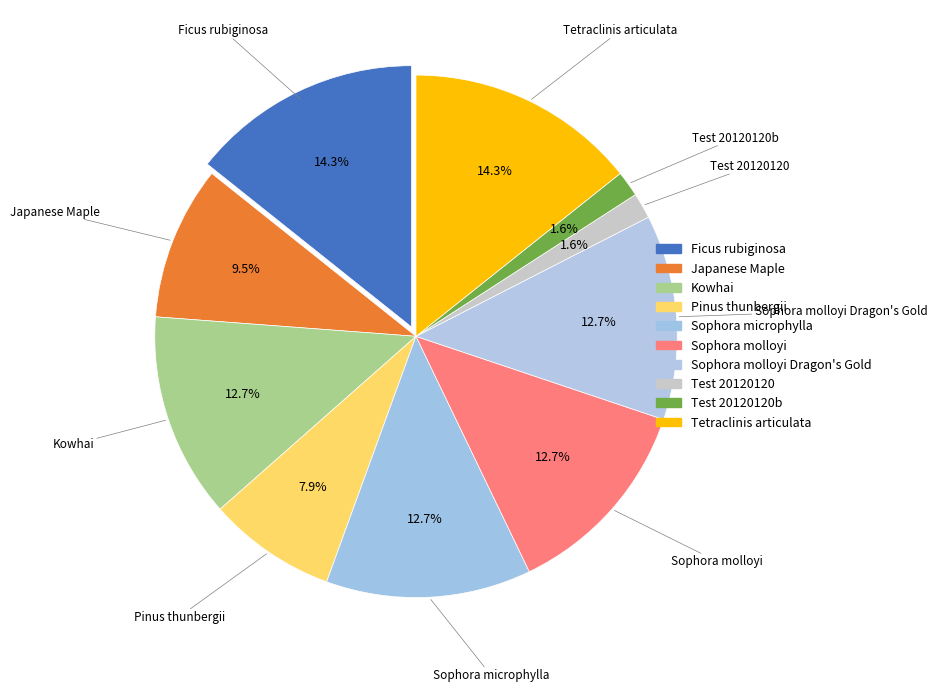

Is there a majority slice in this chart?

No